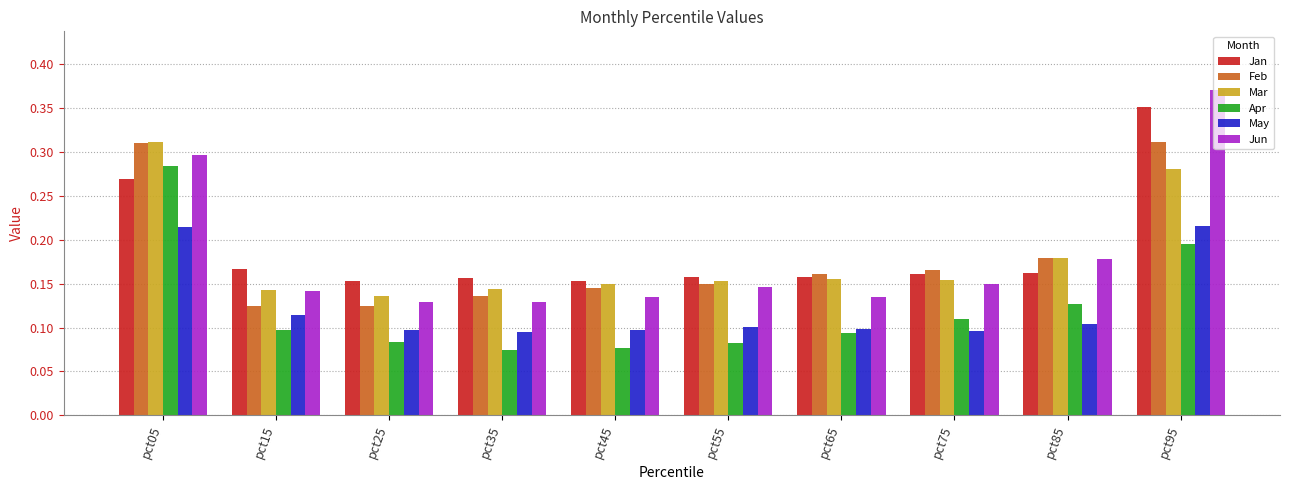

Between pct65 and pct95, which series saw the biggest shift?

Jun